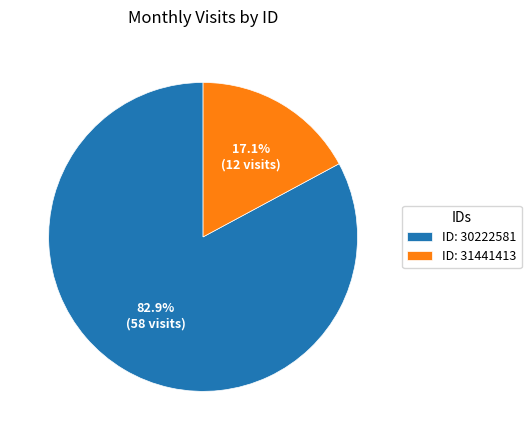

Count the number of slices in the pie.

2